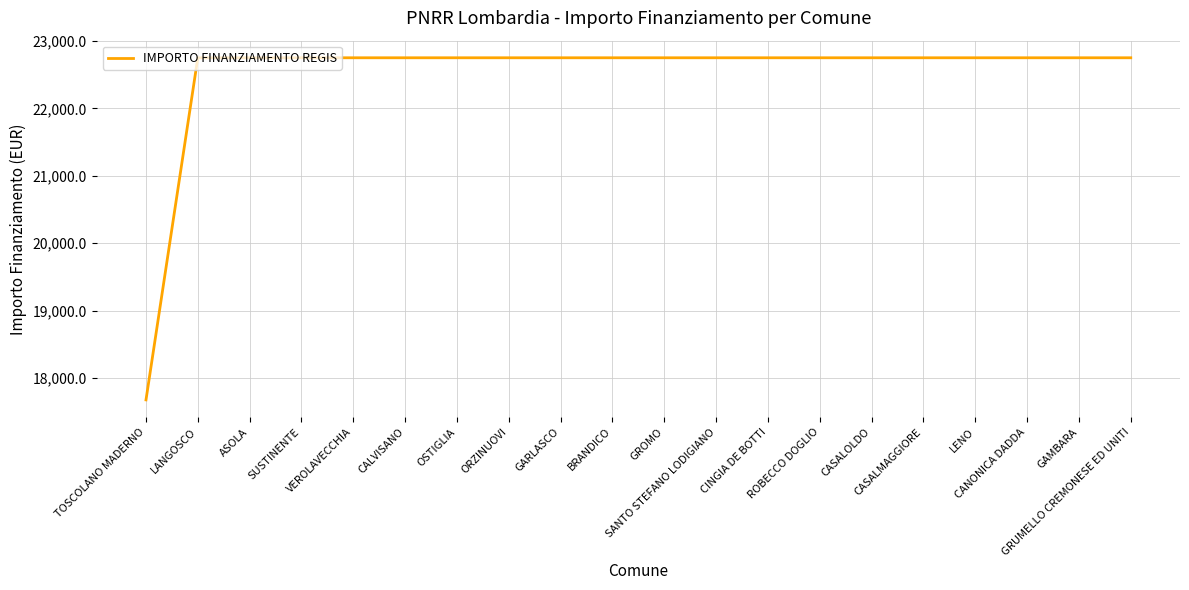

Is it true that the value at OSTIGLIA is 22750.0?

True